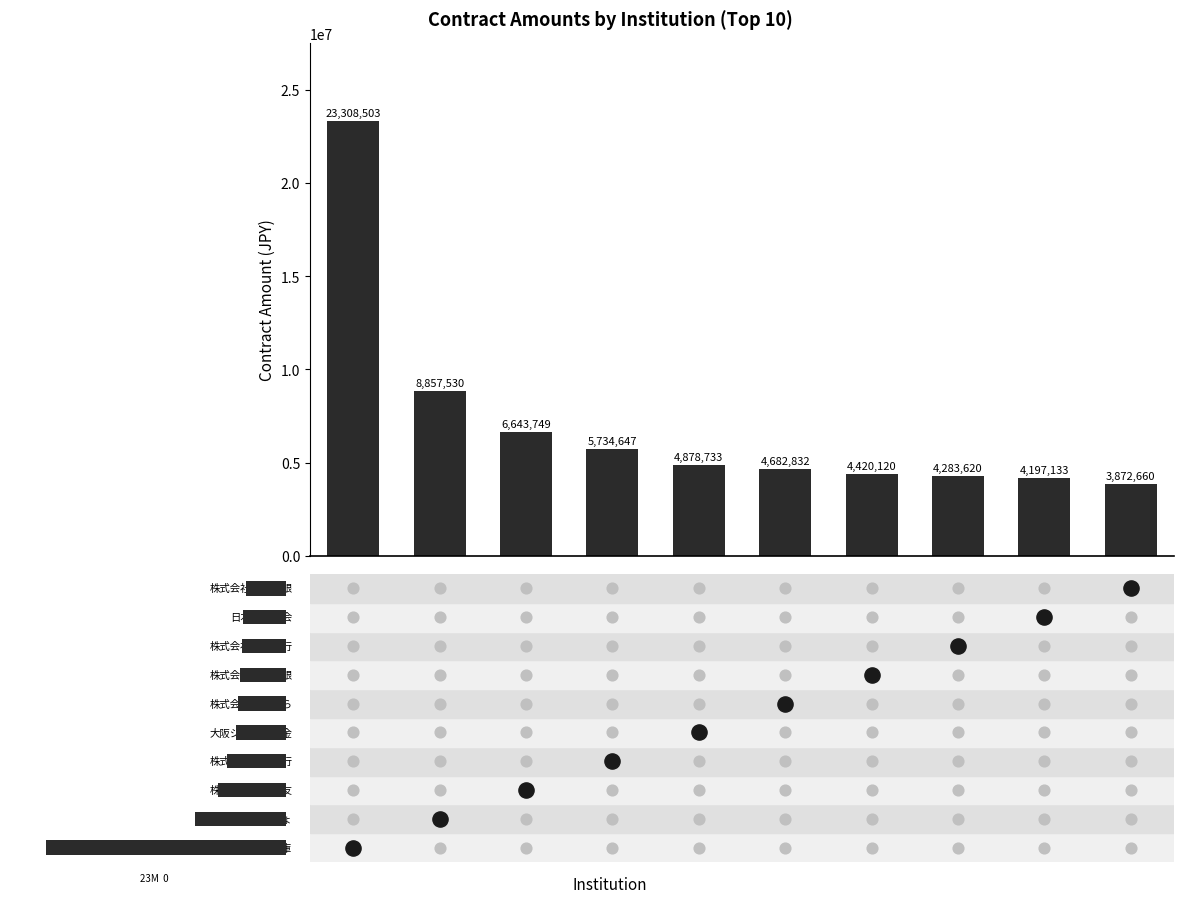

Between 8 and 6, which is larger?

6